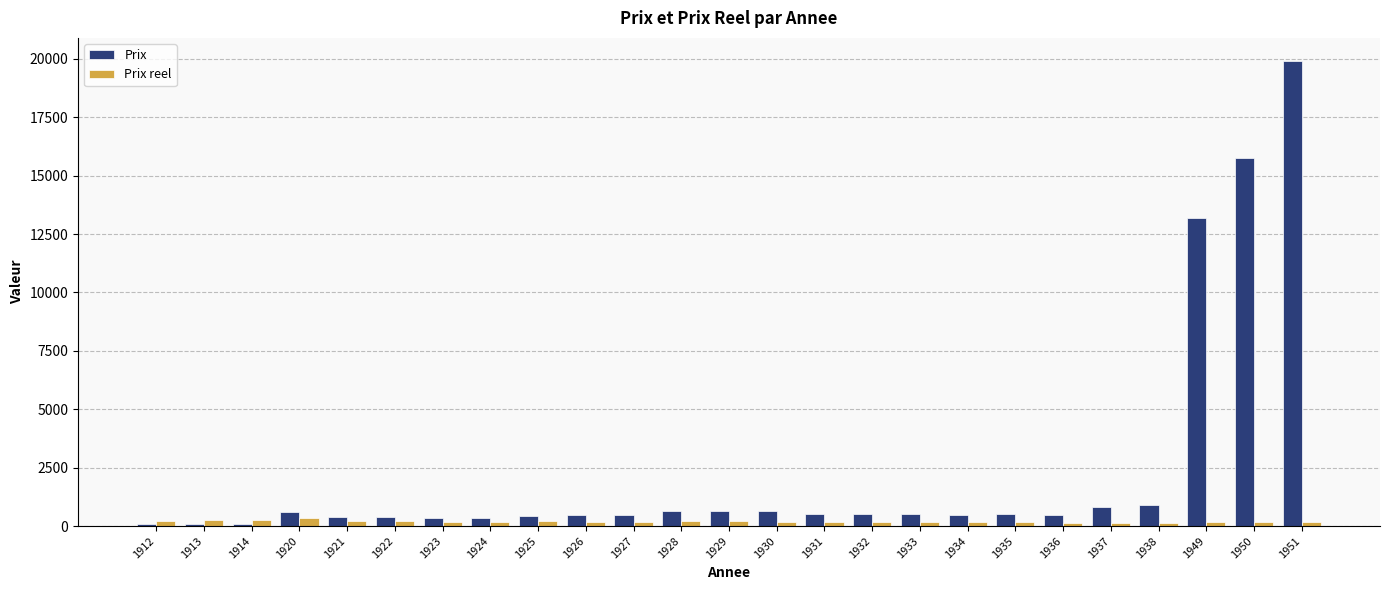

What is the sum of the Prix values at 1913 and 1935?

580.0